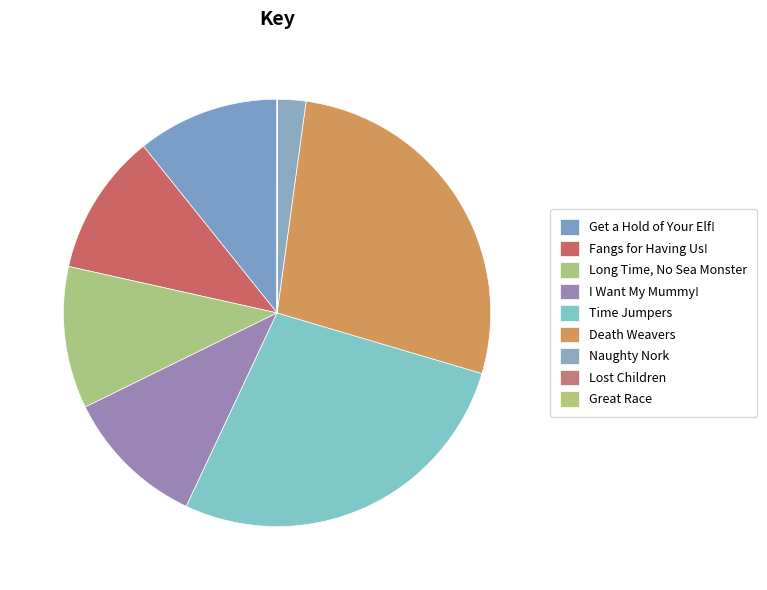

What percentage is the Death Weavers slice, to the nearest percent?

27%